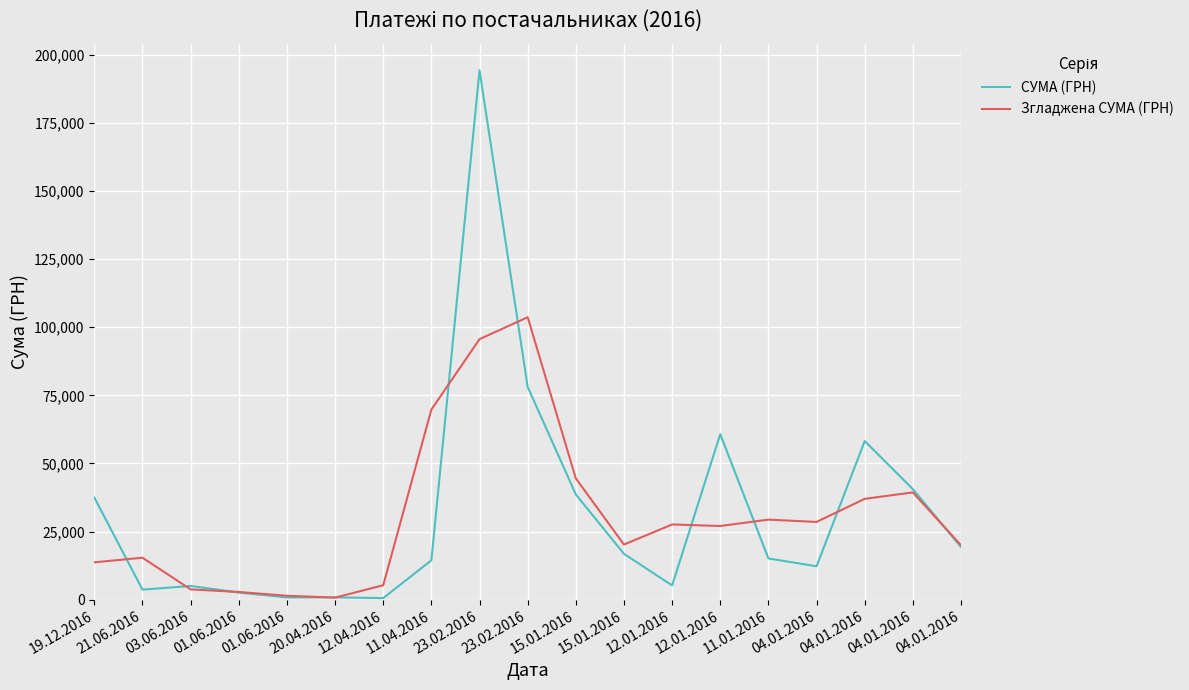

Does the chart display data point markers on the line(s)?

No